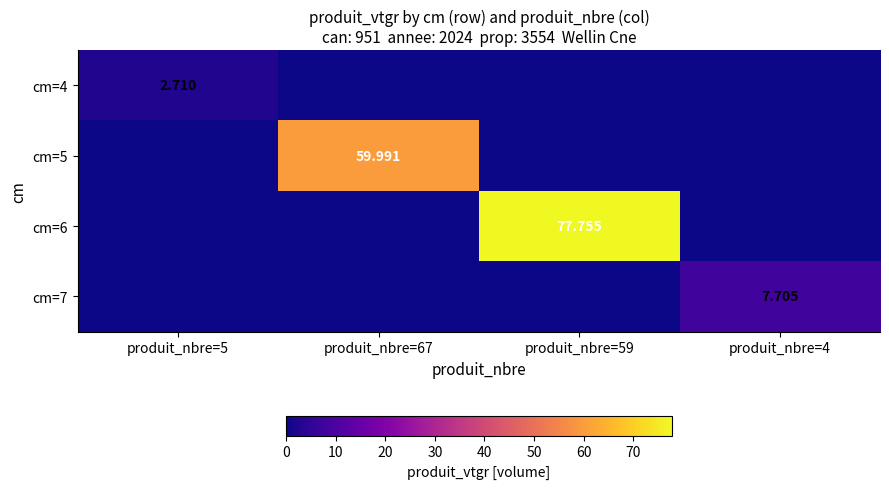

At how many categories does at least one series exceed 25?

2